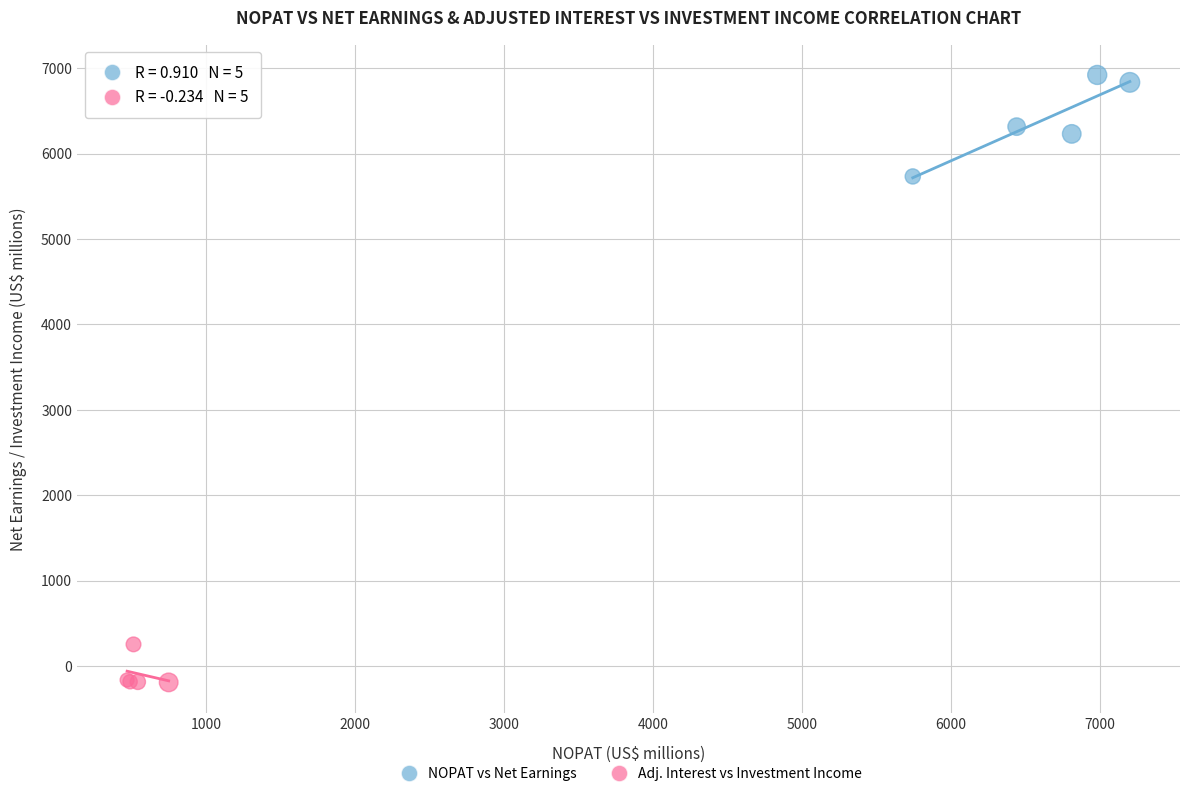

Which series contains the lowest Y value?

Adj. Interest vs Investment Income